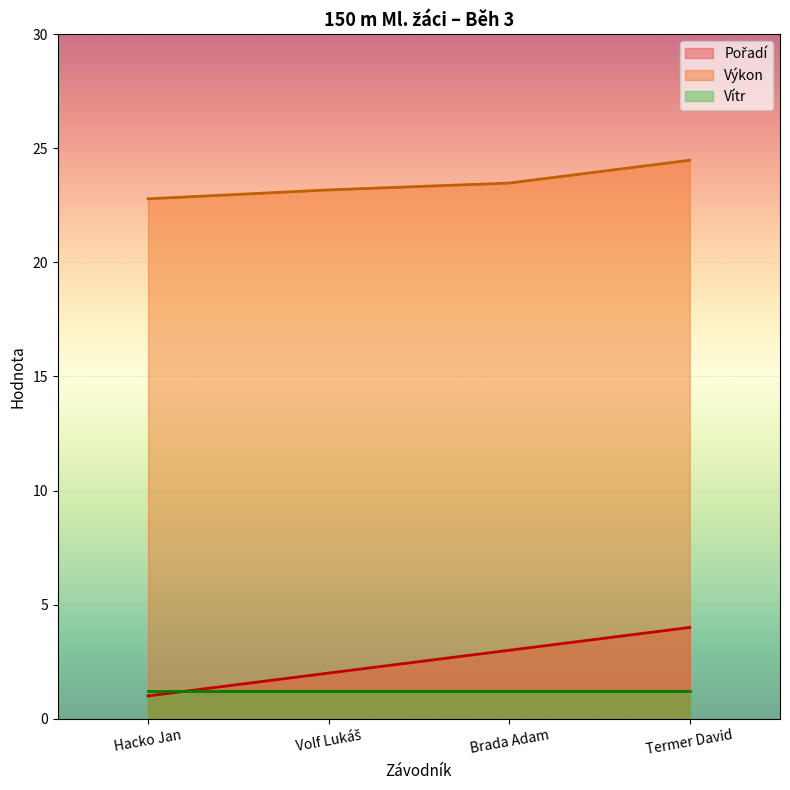

What is the average value of the Pořadí series?

2.5